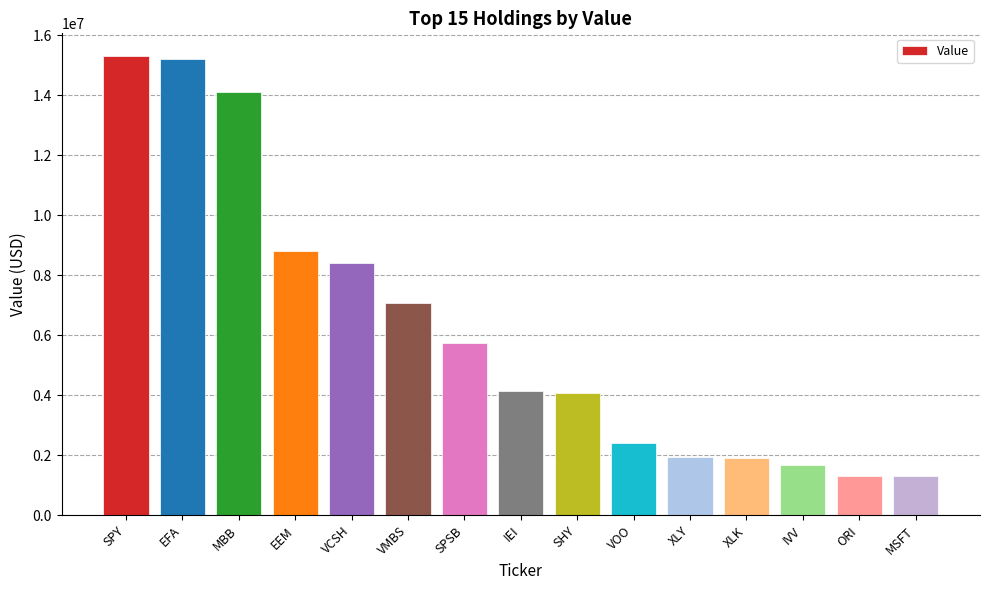

What is the value of the 10th bar from the left?

2402000